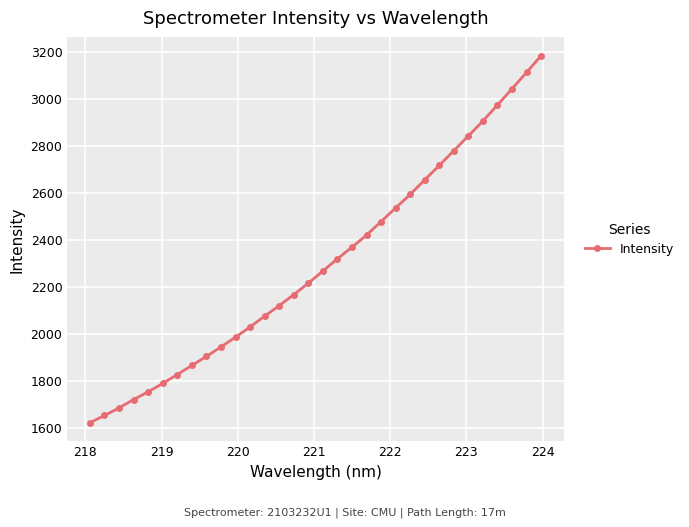

What is the sum of all values?

73536.1